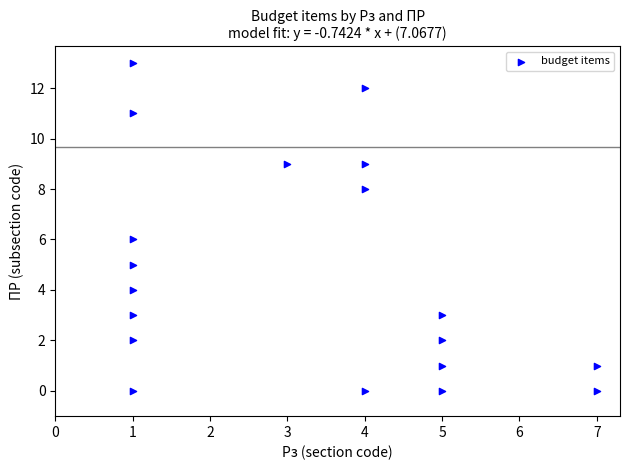

What is the range of X values (max minus min)?

6